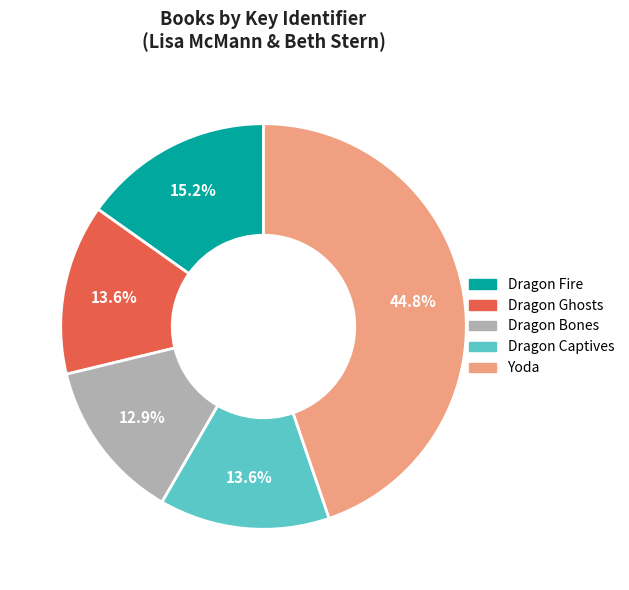

To the nearest percent, what portion does Yoda represent?

45%